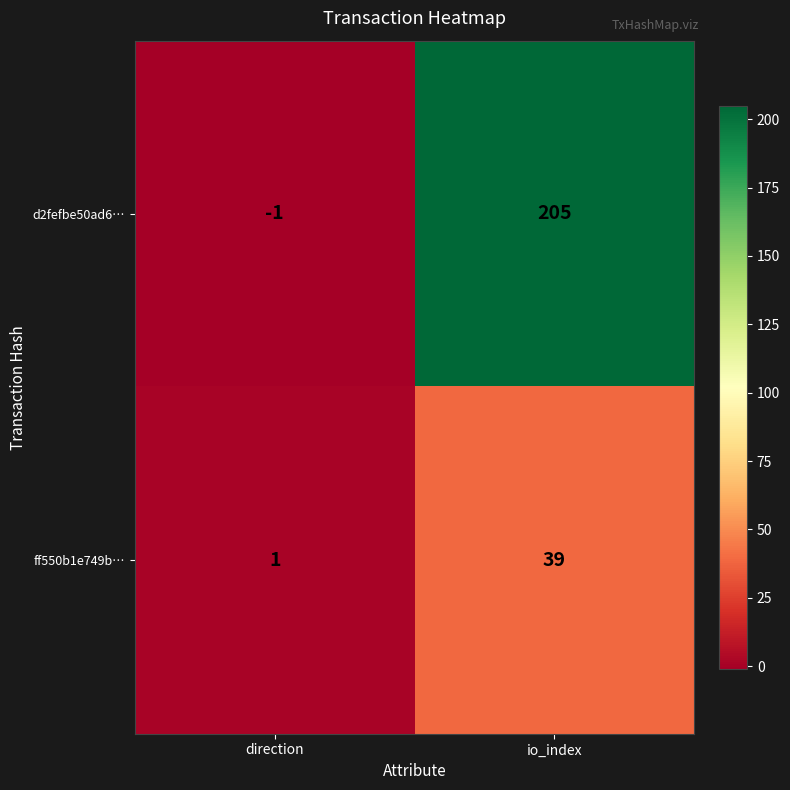

What is the sum of the d2fefbe50ad6… values at direction and io_index?

204